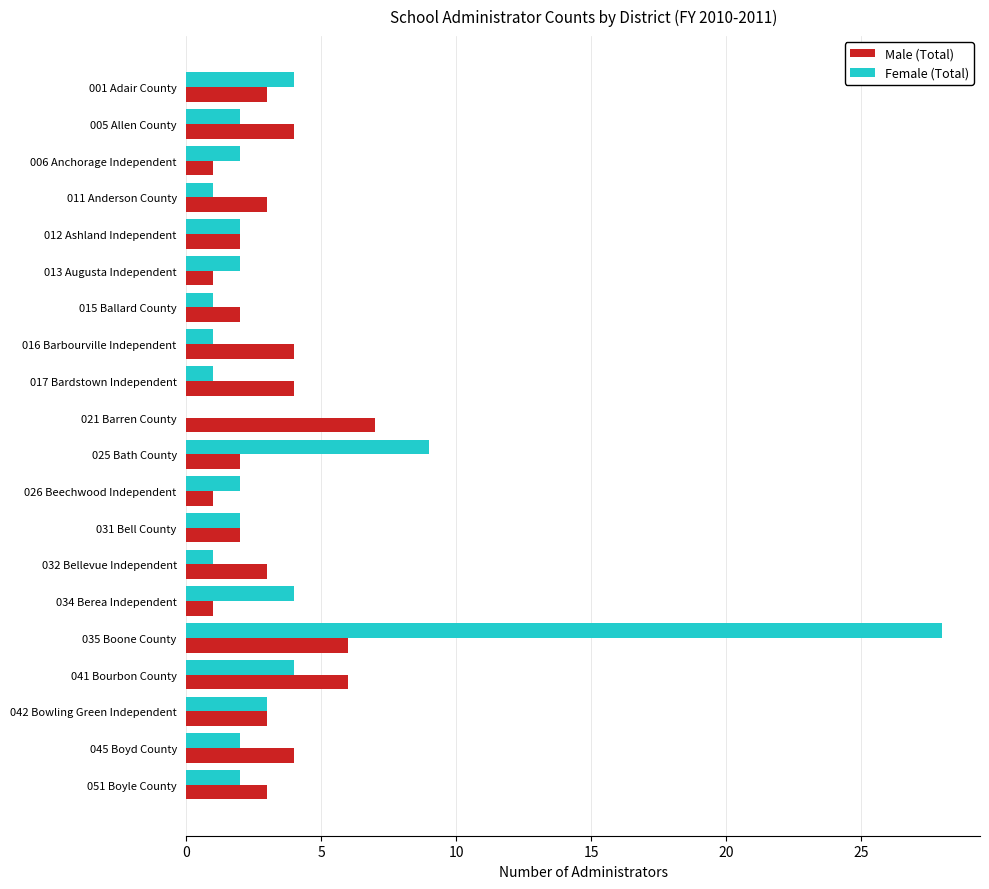

The value of Male (Total) at 021 Barren County is 11. True or false?

False